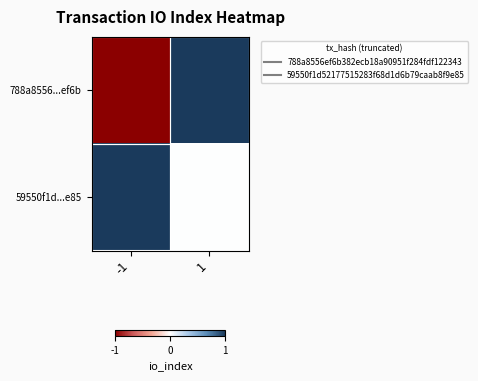

At which category is the sum across all series the highest?

1